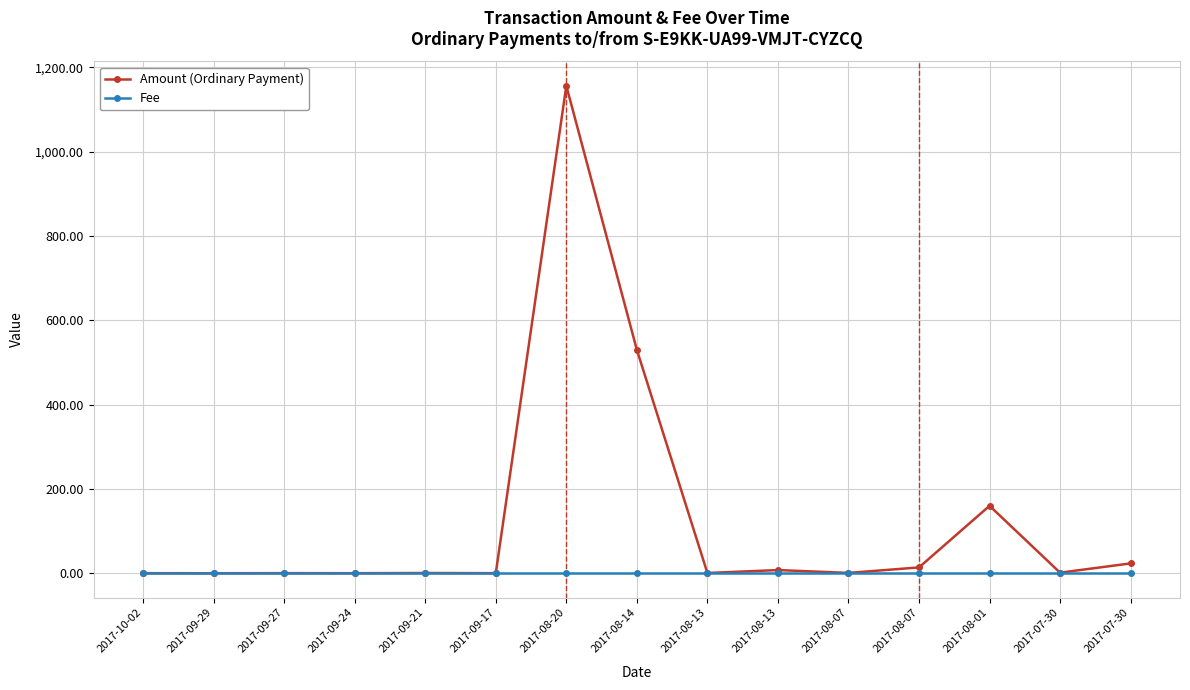

Which label corresponds to the largest value in the chart?

2017-08-20